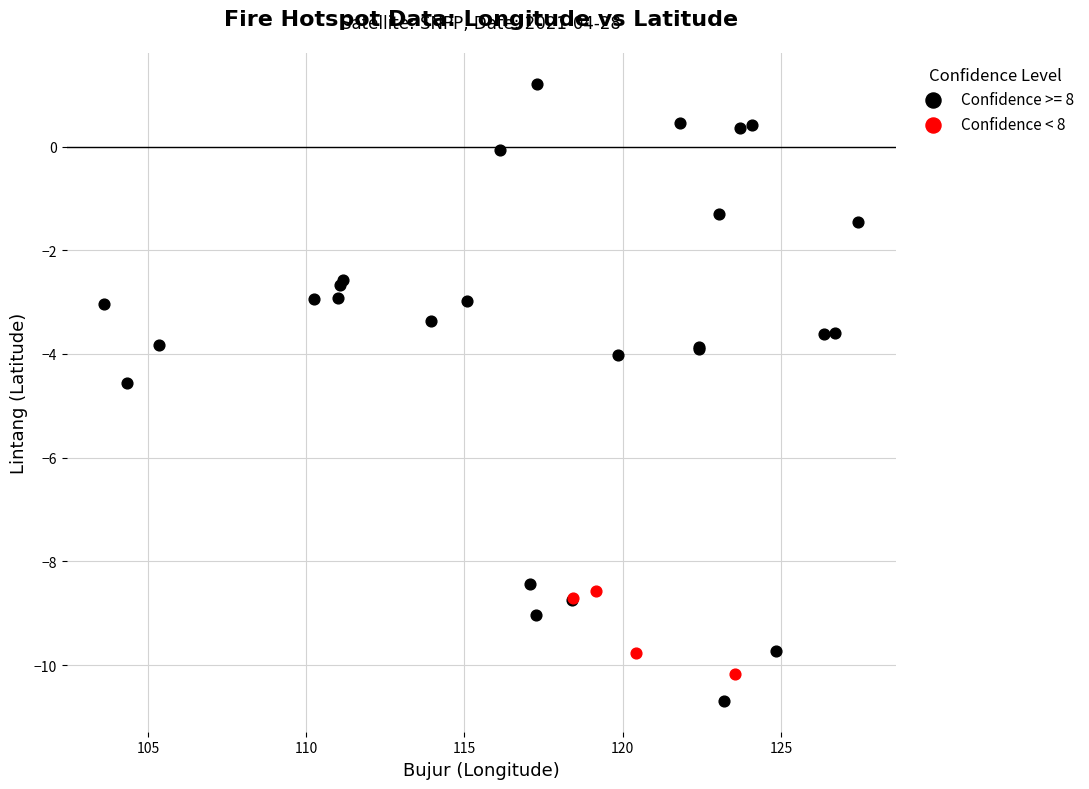

Which series contains the highest Y value?

Confidence >= 8